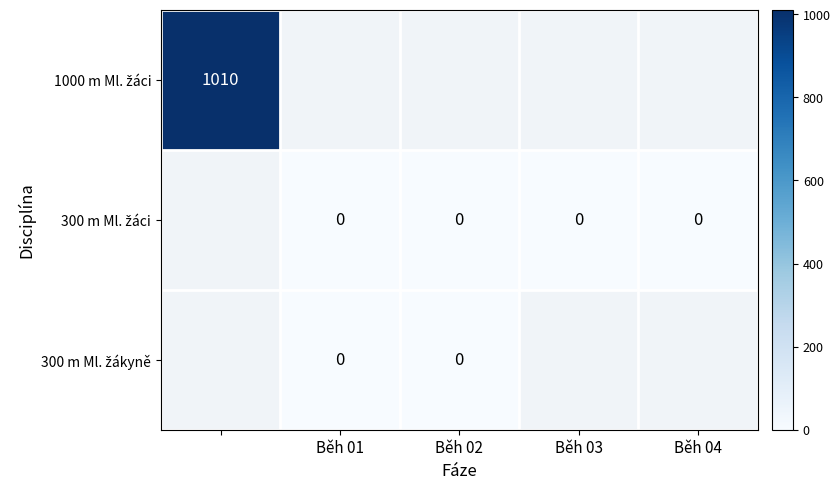

The value of 300 m Ml. žáci at Běh 04 is 0.0. True or false?

True